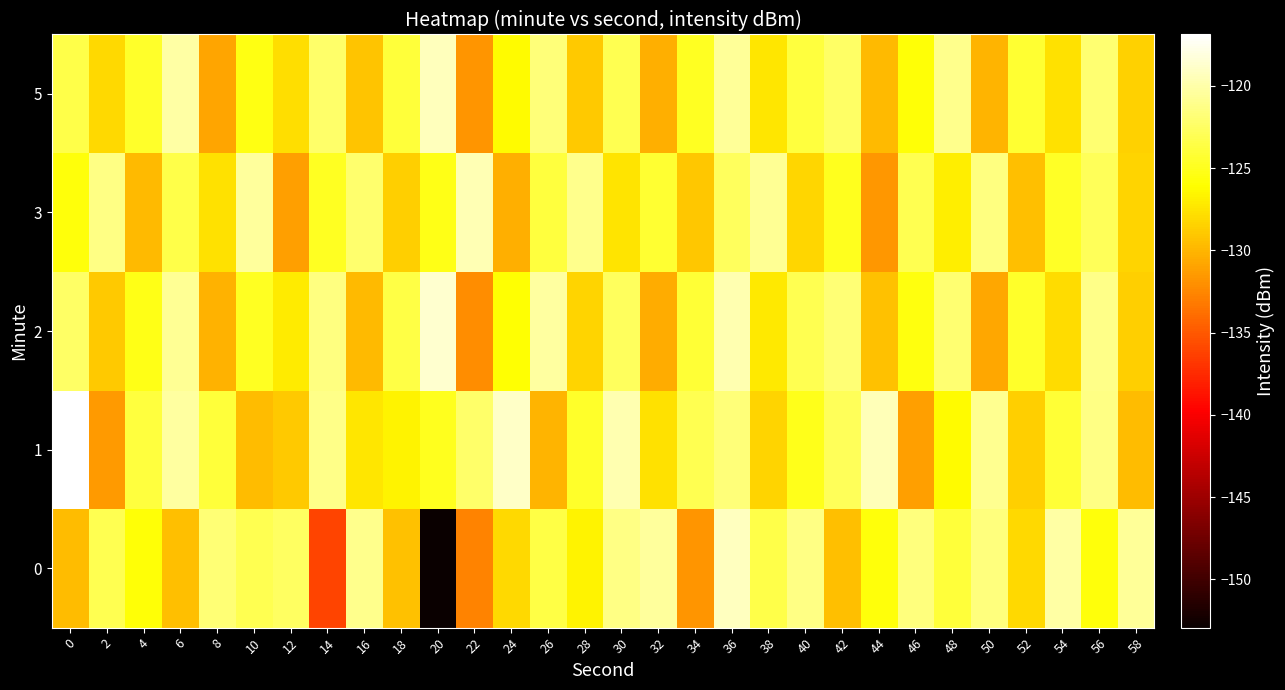

Reading left to right, list all the values displayed in this chart.

0: 0=-129.7	2=-123.2	4=-125.8	6=-129.4	8=-121.9	10=-123.1	12=-122.7	14=-136.1	16=-121.1	18=-129.3	20=-152.9	22=-132.7	24=-128.1	26=-123.5	28=-126.7	30=-121.3	32=-120.5	34=-131.8	36=-119.2	38=-123.4	40=-121.3	42=-129.5	44=-125.8	46=-121.6	48=-124.0	50=-121.6	52=-128.1	54=-120.2	56=-125.7	58=-120.6
1: 0=-116.9	2=-131.4	4=-123.8	6=-120.3	8=-124.0	10=-129.7	12=-128.9	14=-121.2	16=-127.3	18=-126.7	20=-125.0	22=-122.3	24=-118.9	26=-130.1	28=-124.5	30=-119.8	32=-127.6	34=-123.2	36=-121.7	38=-128.4	40=-125.1	42=-122.8	44=-119.5	46=-131.2	48=-126.3	50=-120.9	52=-128.7	54=-124.1	56=-121.3	58=-129.6
2: 0=-122.4	2=-128.9	4=-125.3	6=-120.7	8=-130.2	10=-124.8	12=-127.1	14=-121.5	16=-129.8	18=-123.6	20=-118.7	22=-132.1	24=-125.9	26=-120.3	28=-128.4	30=-122.7	32=-130.5	34=-124.2	36=-119.8	38=-127.3	40=-123.1	42=-121.9	44=-129.4	46=-125.6	48=-122.0	50=-130.8	52=-124.5	54=-127.9	56=-121.2	58=-128.6
3: 0=-125.7	2=-121.3	4=-129.8	6=-123.4	8=-127.6	10=-120.5	12=-131.2	14=-124.9	16=-122.1	18=-128.7	20=-125.3	22=-119.6	24=-130.4	26=-123.8	28=-121.0	30=-127.5	32=-124.3	34=-129.1	36=-122.7	38=-120.8	40=-128.2	42=-125.0	44=-131.6	46=-123.2	48=-127.0	50=-121.4	52=-129.5	54=-124.7	56=-122.9	58=-128.3
5: 0=-123.5	2=-128.1	4=-124.6	6=-120.2	8=-130.9	10=-125.4	12=-127.8	14=-122.3	16=-129.2	18=-124.0	20=-119.4	22=-131.8	24=-126.2	26=-121.7	28=-128.9	30=-123.1	32=-130.3	34=-124.8	36=-120.6	38=-127.4	40=-123.9	42=-122.5	44=-129.7	46=-125.8	48=-121.1	50=-130.0	52=-124.3	54=-127.7	56=-122.0	58=-128.5